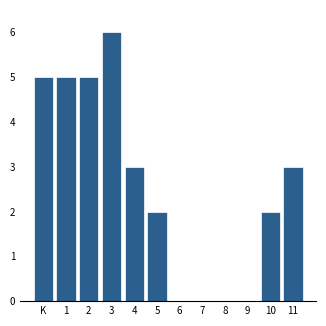

Reading right to left, list all the values displayed in this chart.

11=3	10=2	9=0	8=0	7=0	6=0	5=2	4=3	3=6	2=5	1=5	K=5